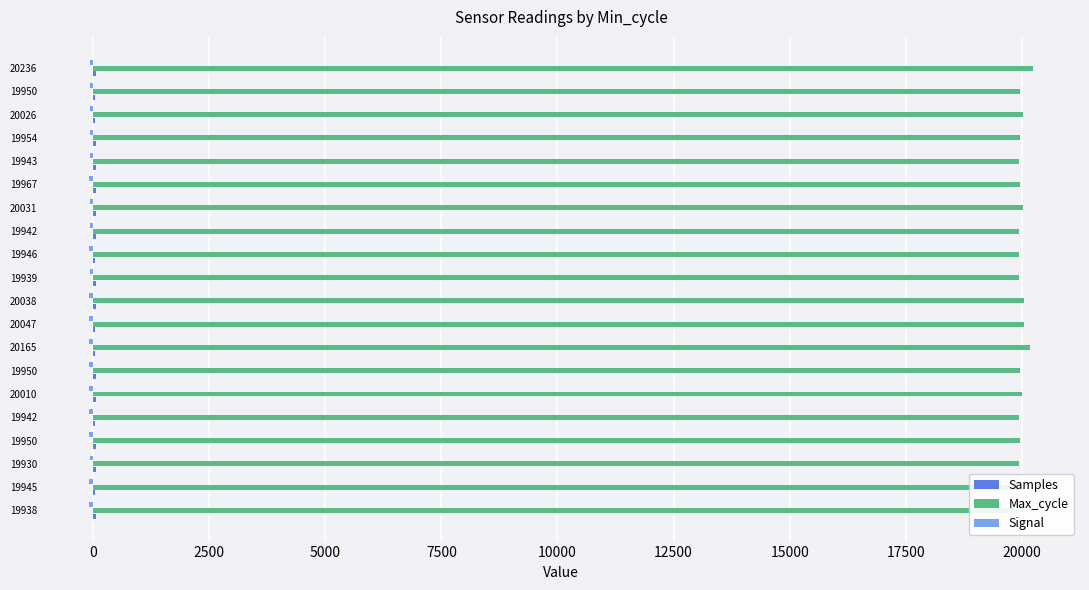

How many distinct data groups are displayed?

3